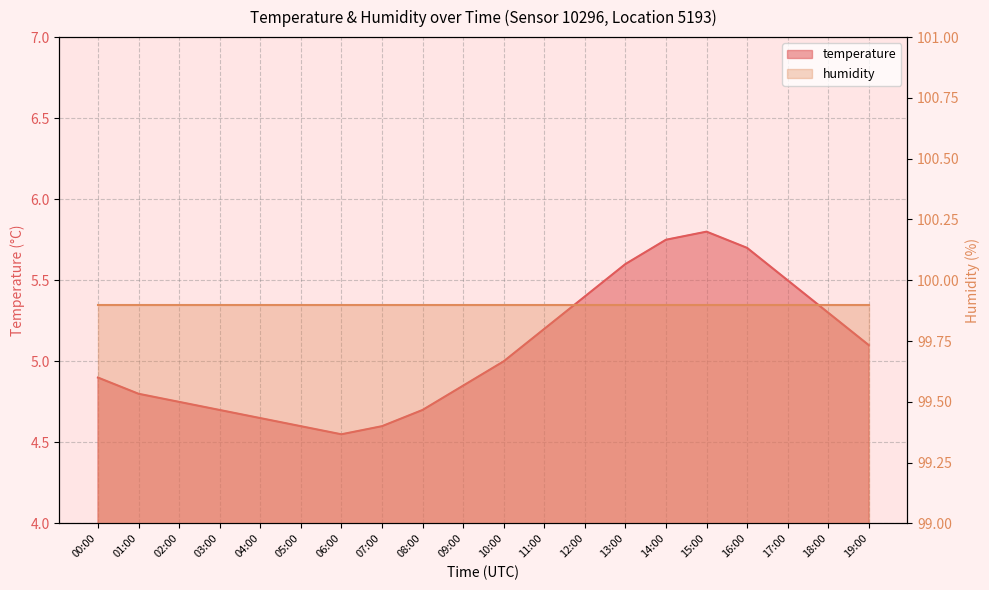

What is the label of the 1st point from the left?

00:00